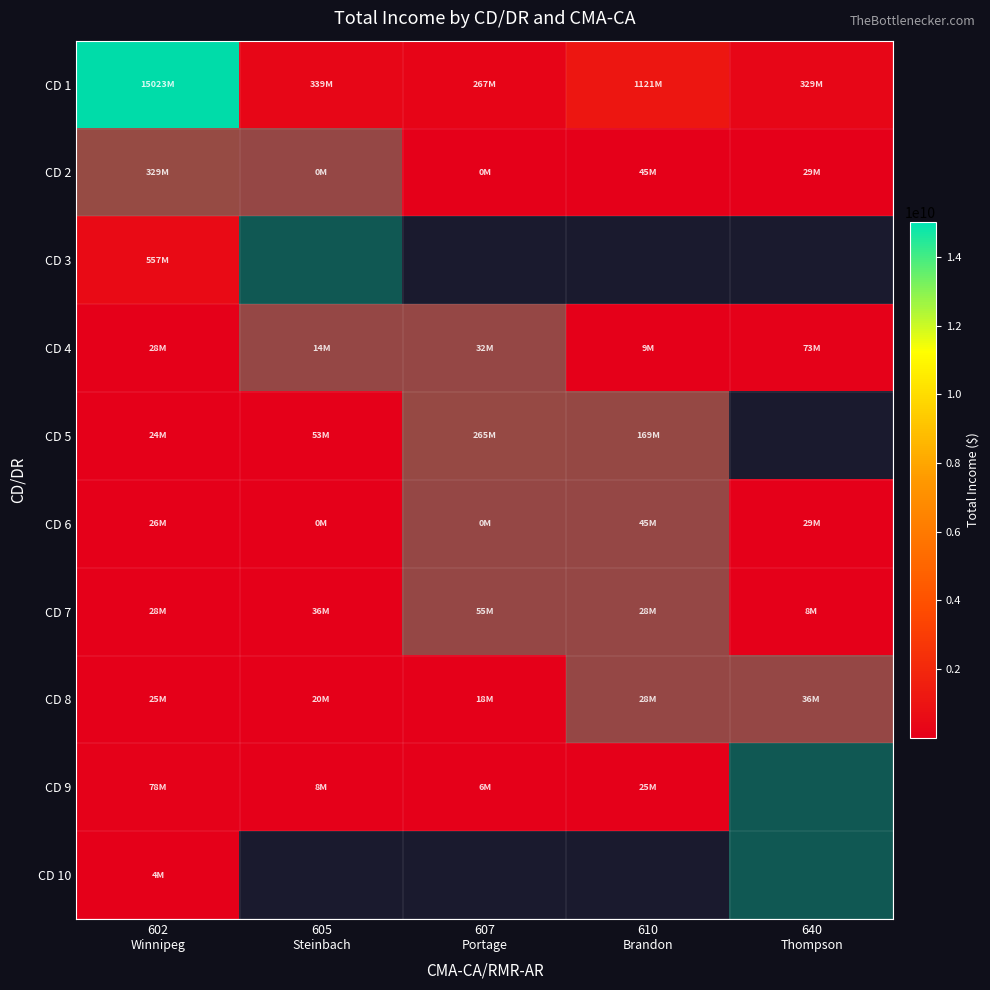

At which label is CD 1 closest to 7645304500?

610 Brandon